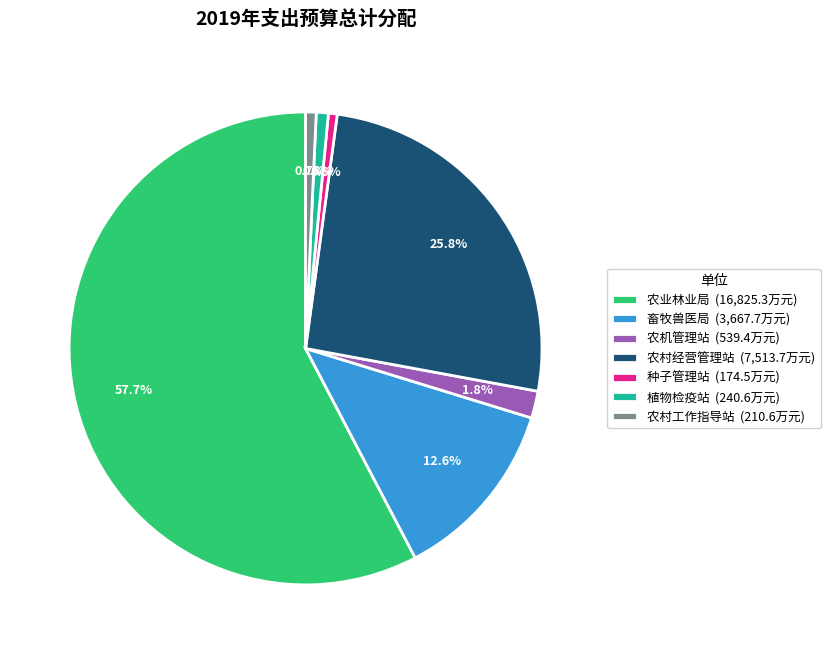

To the nearest percent, what is the average slice percentage?

14%